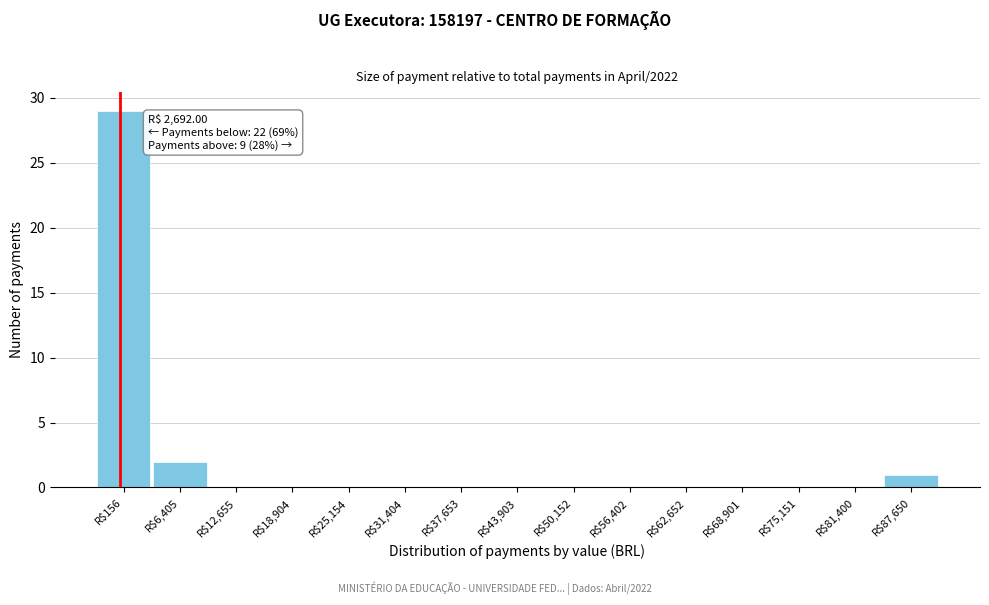

The chart shows a value of 0 at R$56,402. True or false?

True